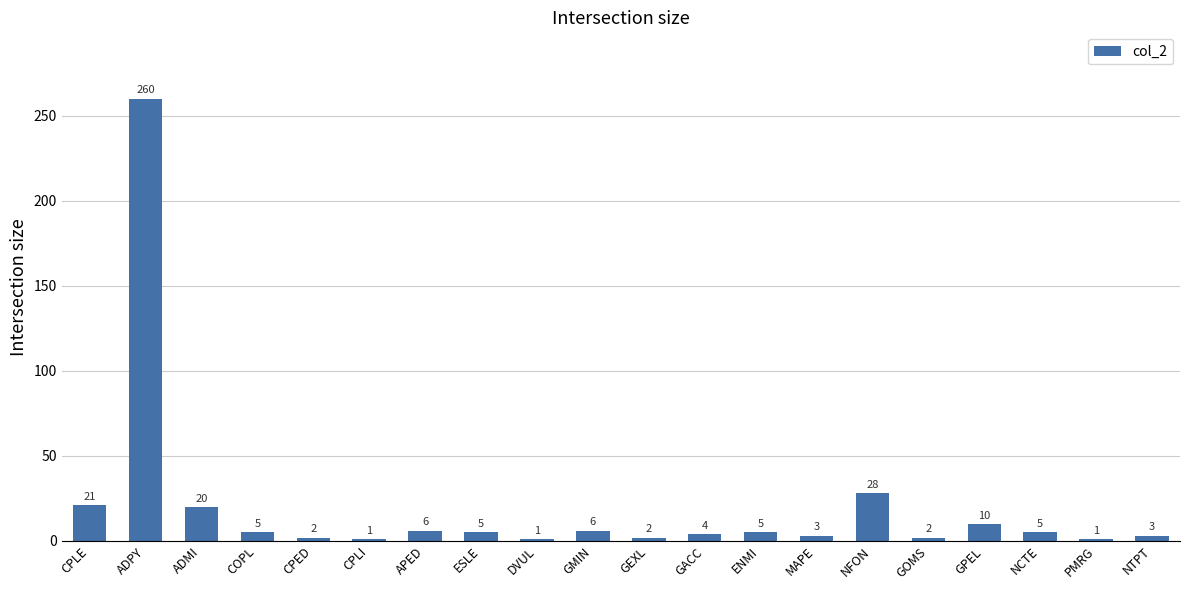

What is the difference between the maximum and minimum values?

259